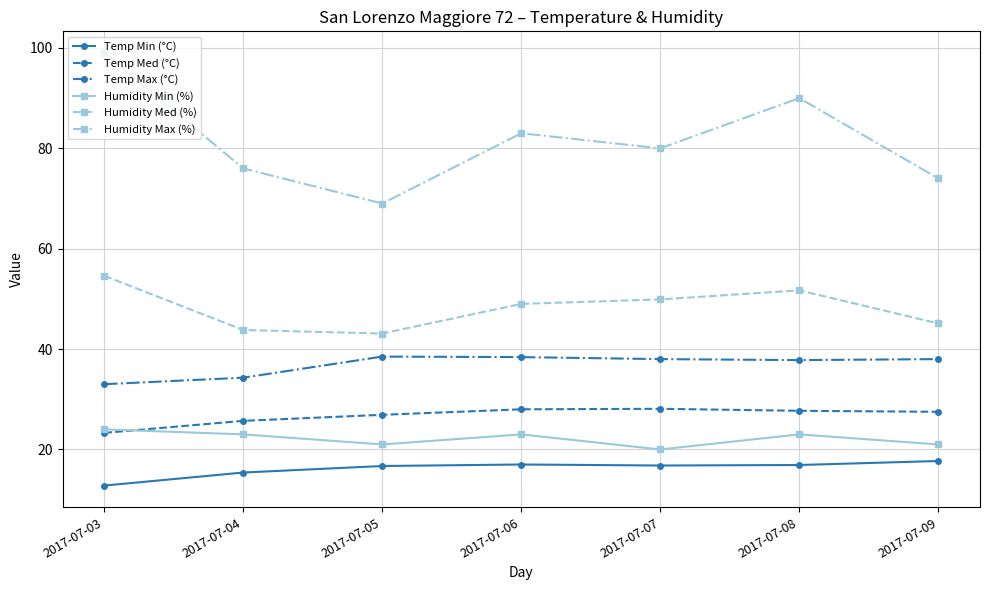

The Temp Med (°C) series shows 28.0 at 2017-07-06. True or false?

True